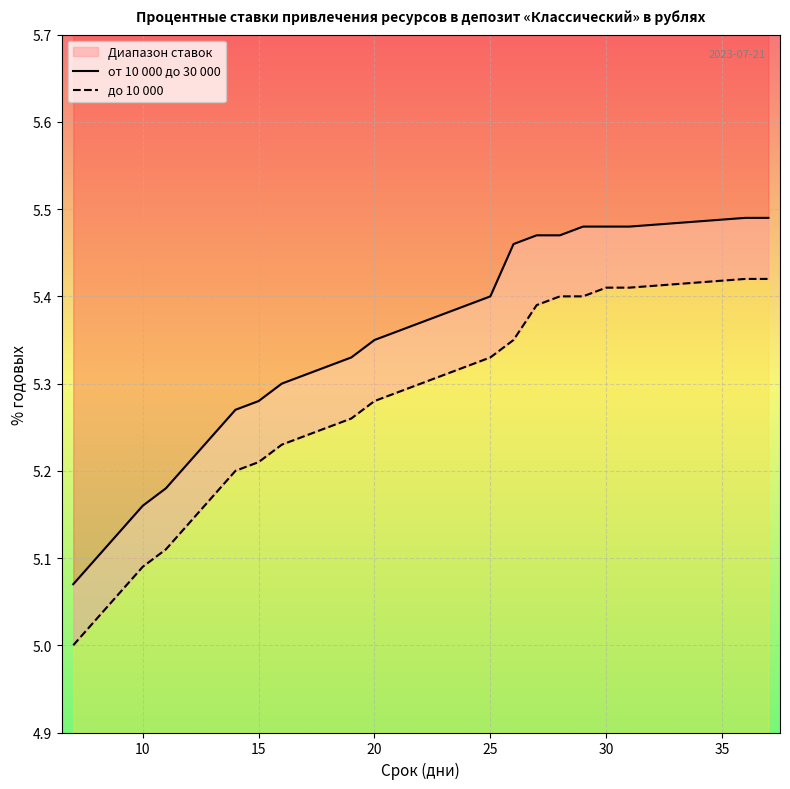

Count the от 10 000 до 30 000 values in the range 5 to 6.

27